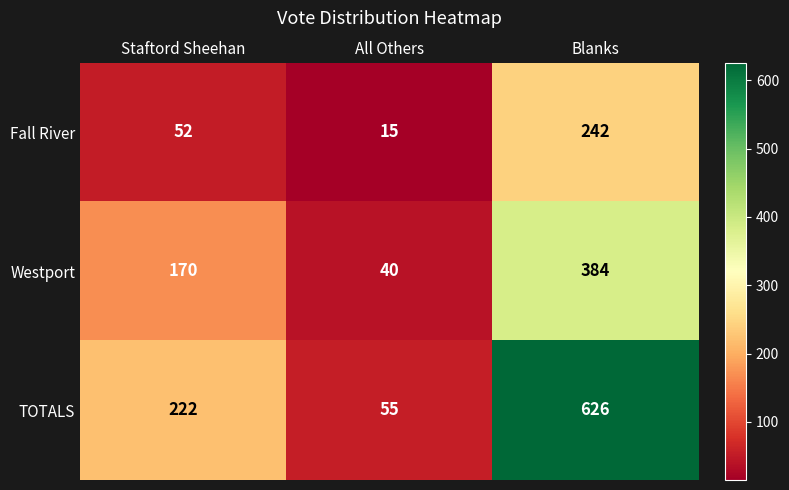

Between Staftord Sheehan and Blanks, which series saw the biggest shift?

TOTALS